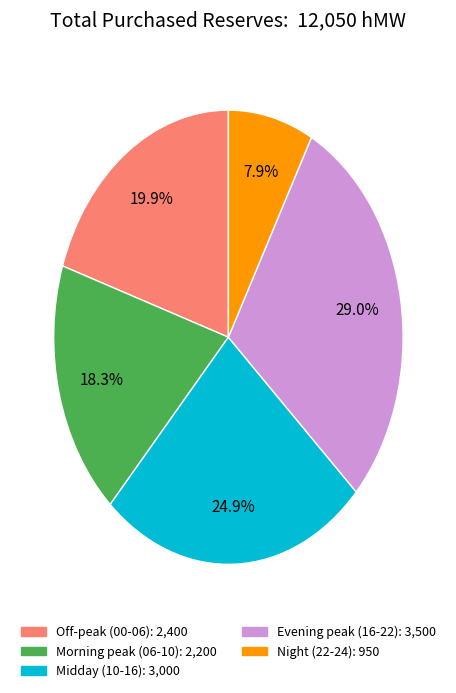

Does any single category account for the majority?

No